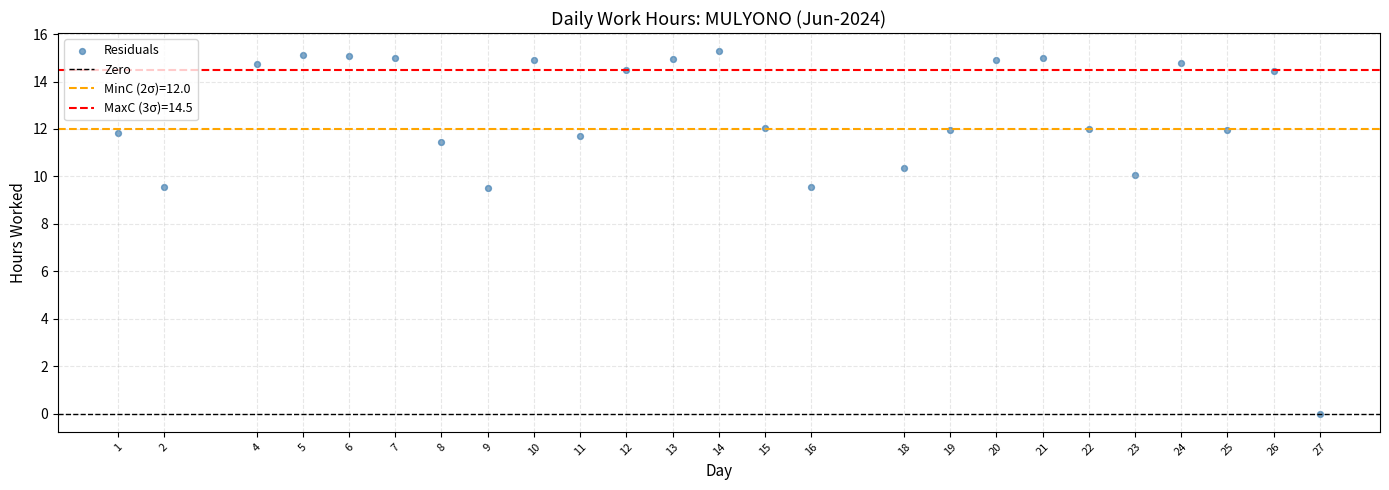

What is the range of Y values (max minus min)?

15.3